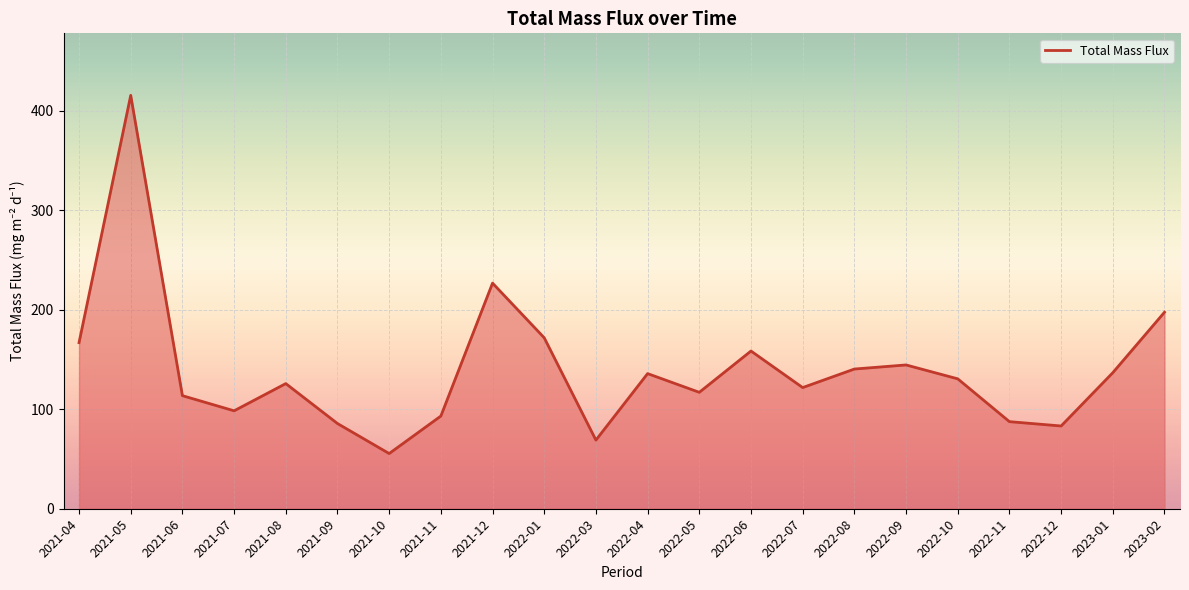

Which category has the highest value across all series?

2021-05